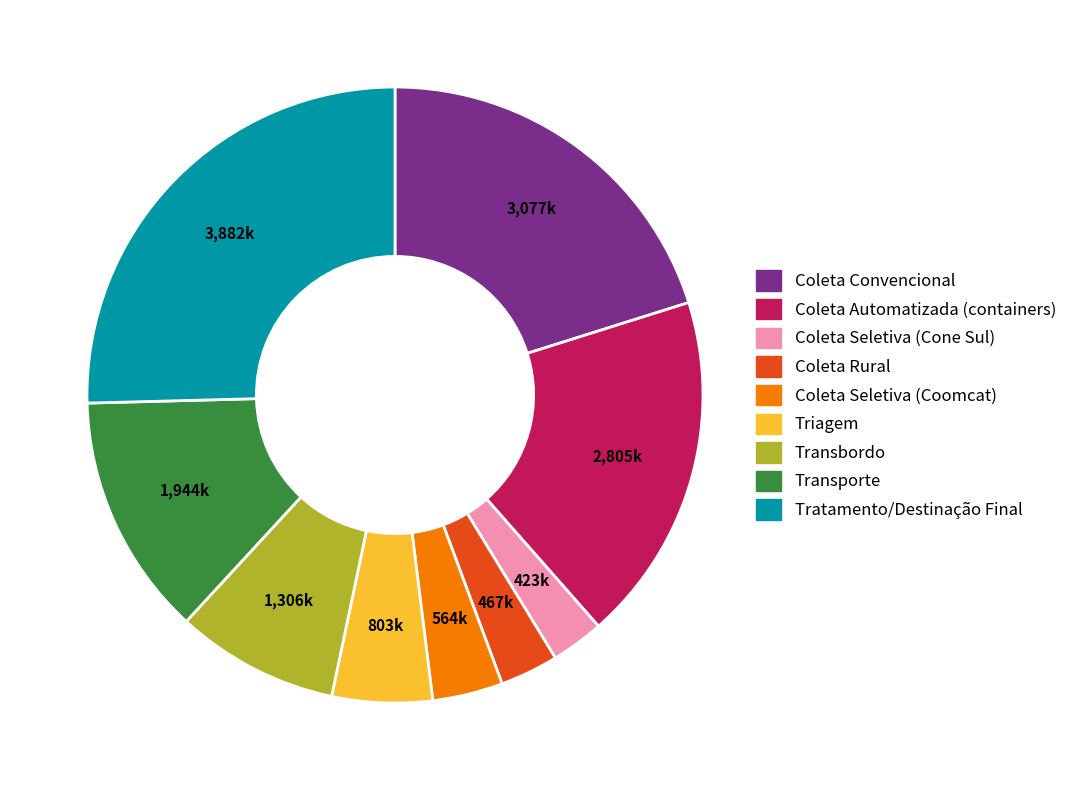

Which category has the biggest portion of the pie?

Tratamento/Destinação Final